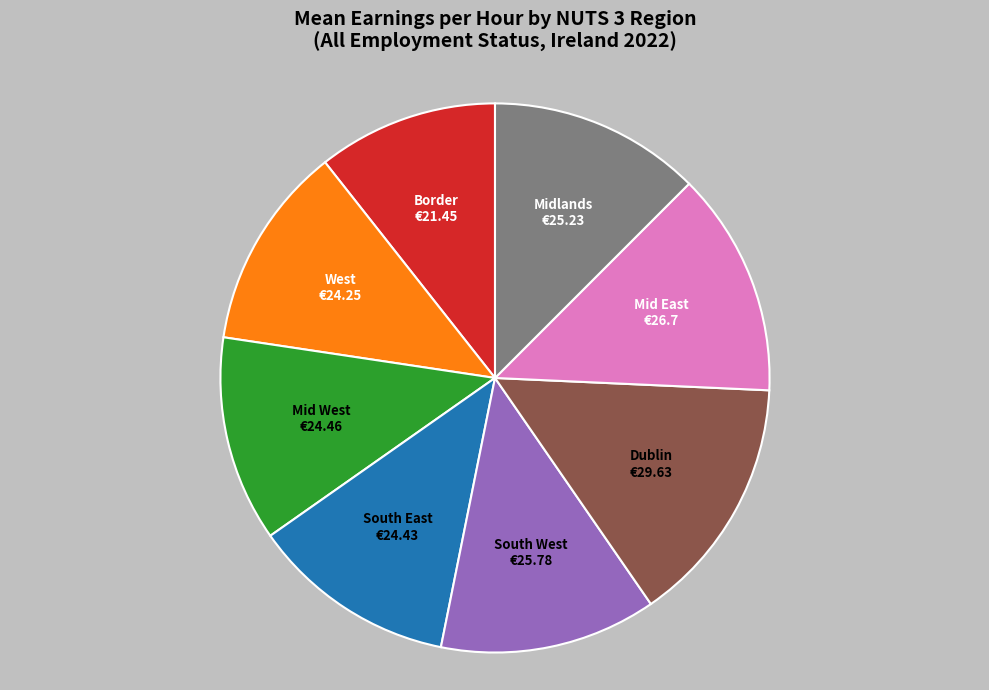

Is it true that West is 1% of the pie?

False